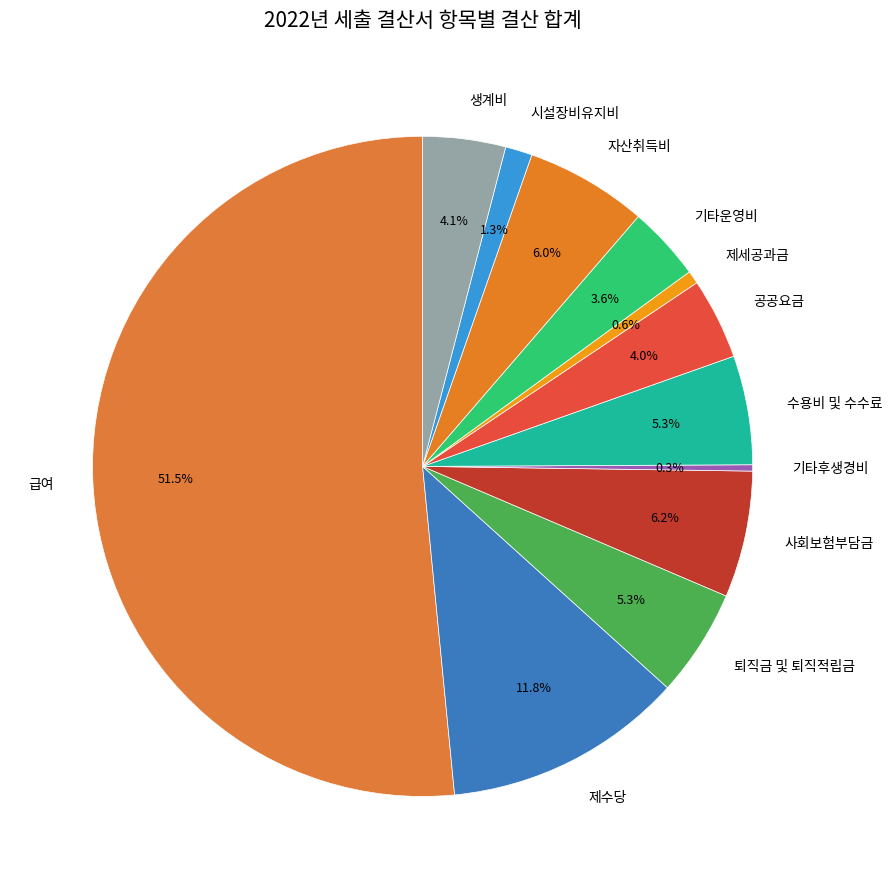

To the nearest percent, what portion does 시설장비유지비 represent?

1%